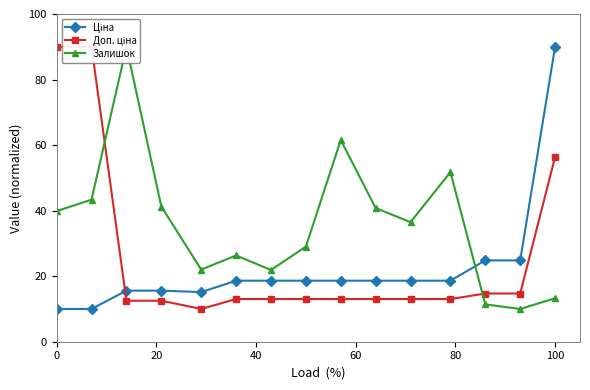

How many interior local valleys does the Залишок series have?

4